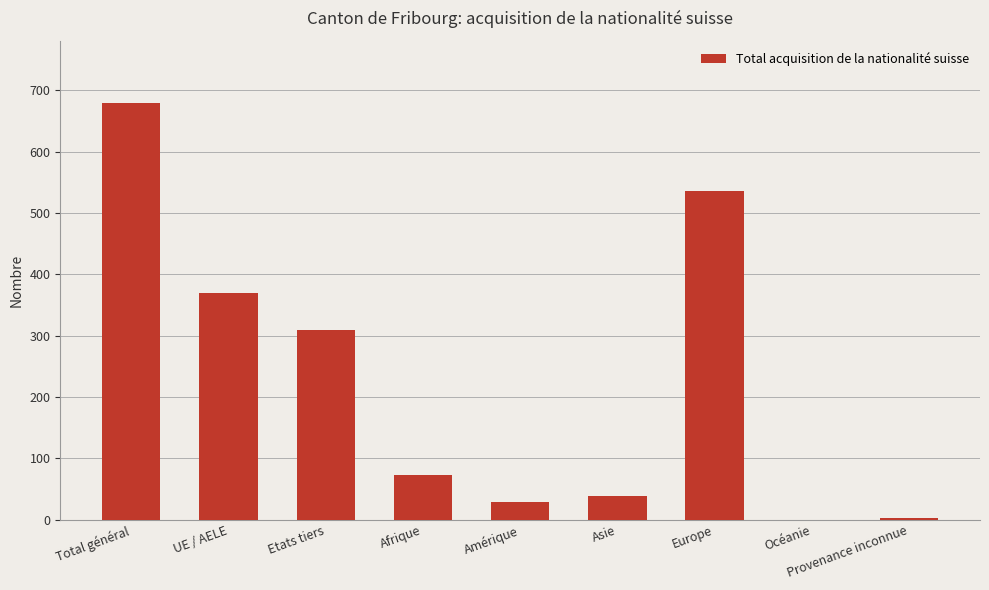

The value at UE / AELE is 369. True or false?

True